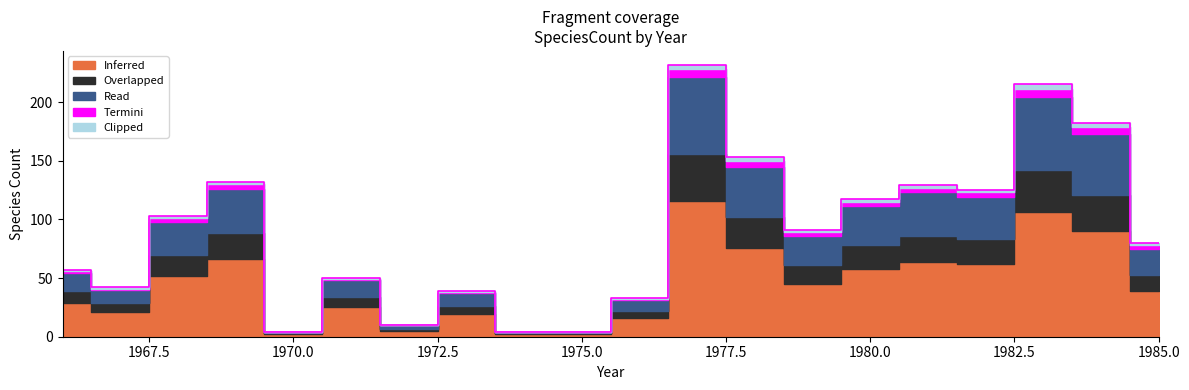

Where is the first local minimum for Clipped?

1970